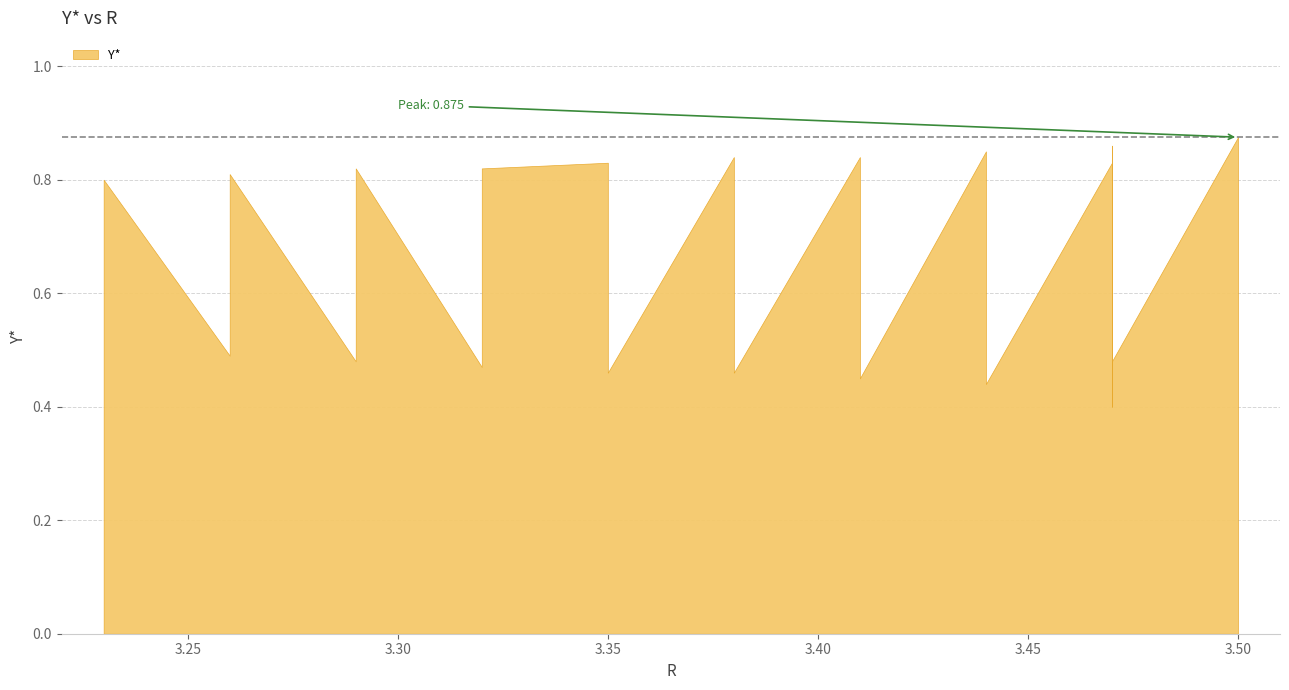

Is it true that the value at 3.41 is 0.5?

True